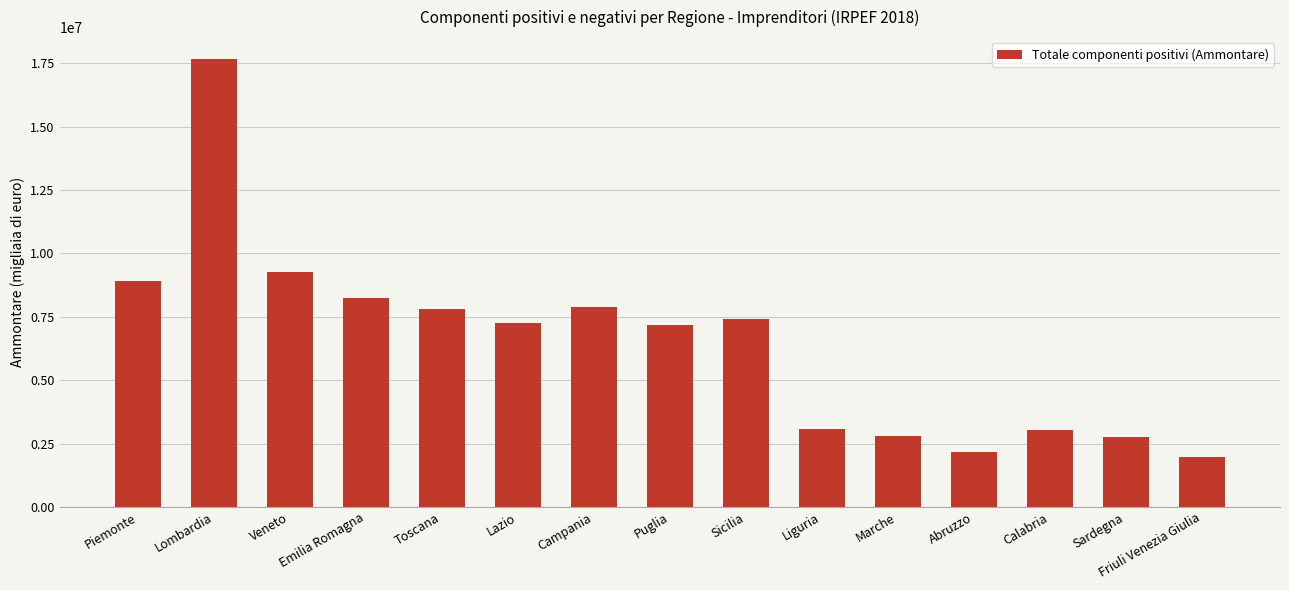

True or false: the data shows 2106730 at Liguria.

False